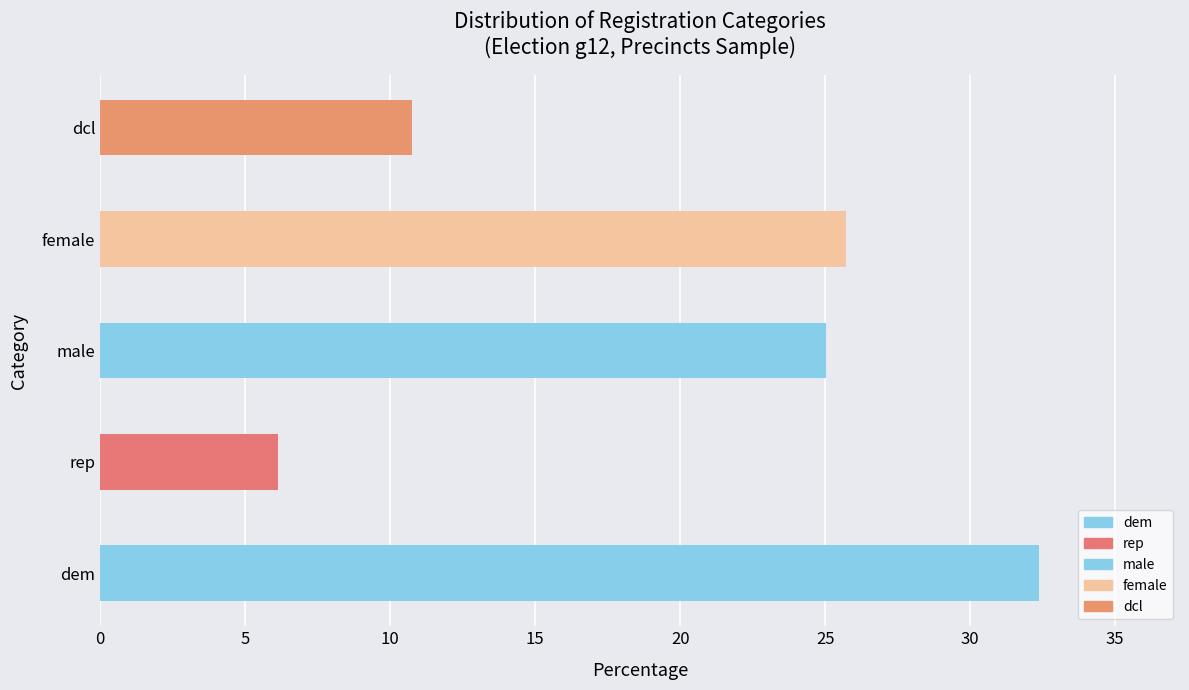

Is it true that dcl equals 163 at 1701000?

False